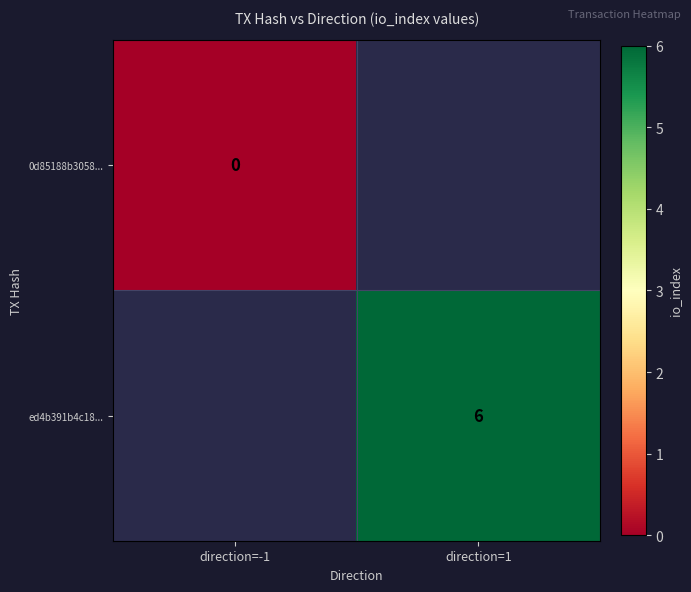

How many data points does each series have?

2